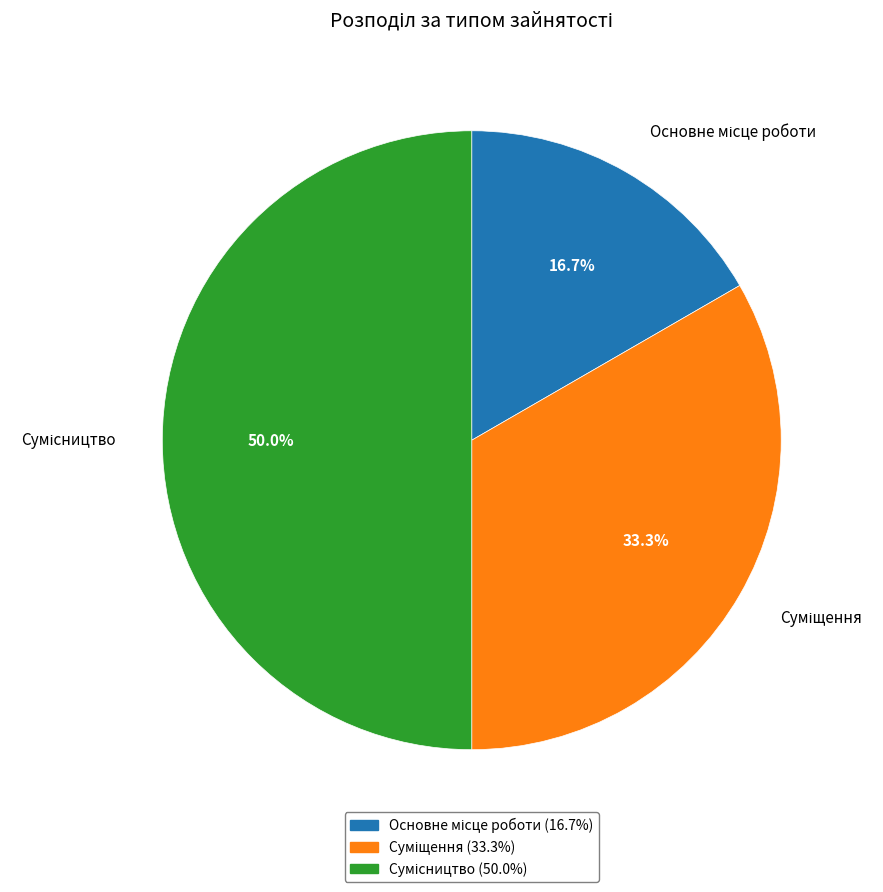

How many slices are in this pie chart?

3